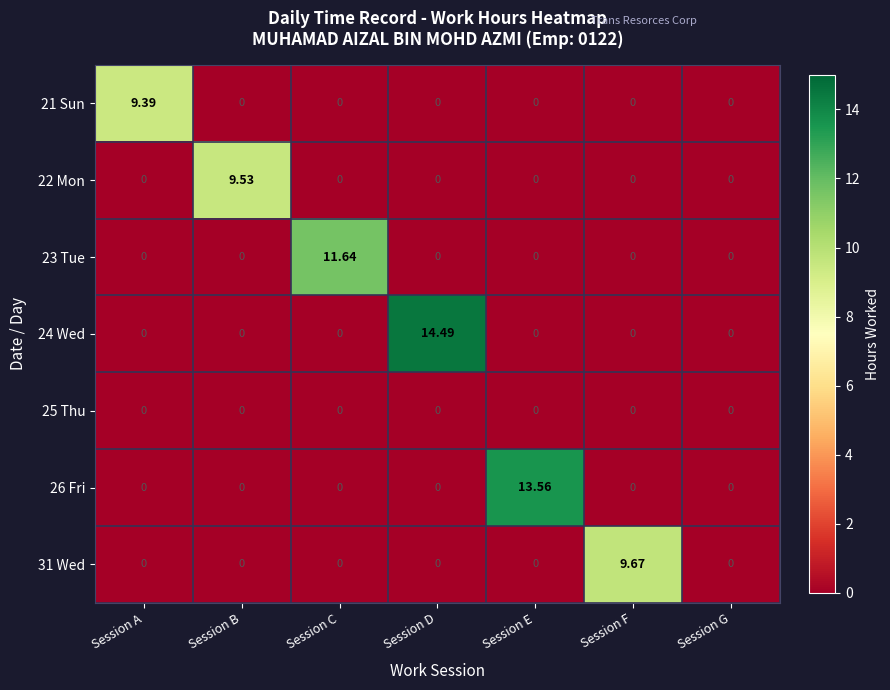

At which category is the sum across all series the highest?

Session D